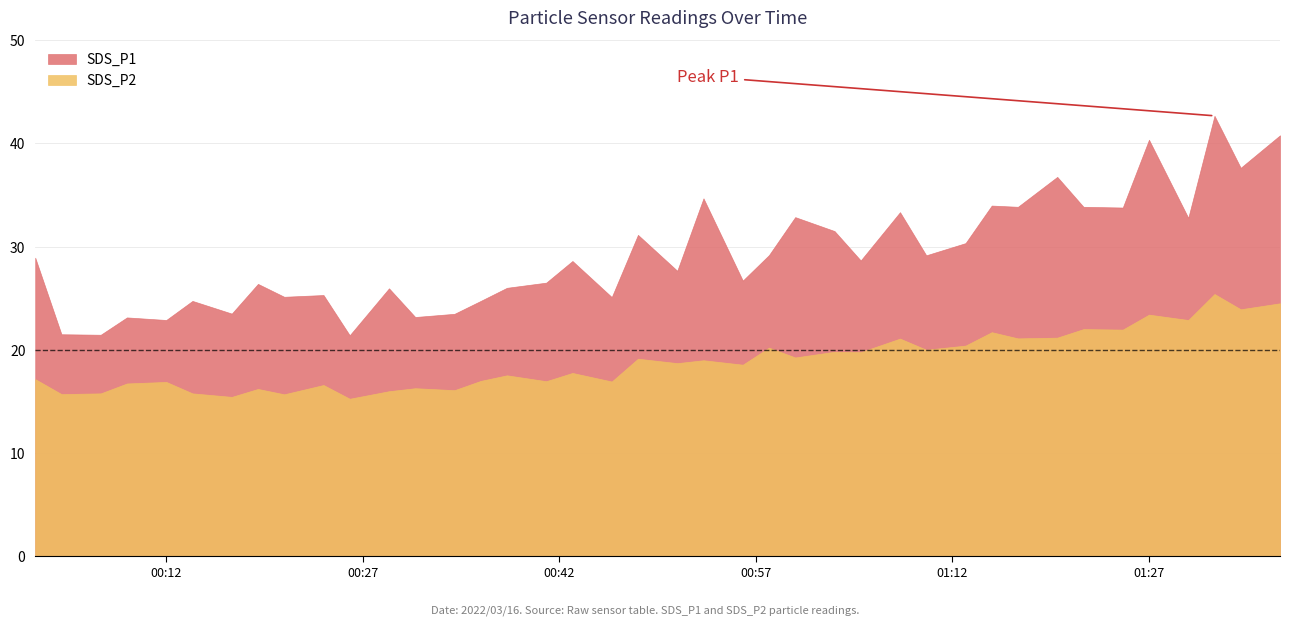

At which label does SDS_P1 first exceed 28?

2022/03/16 00:02